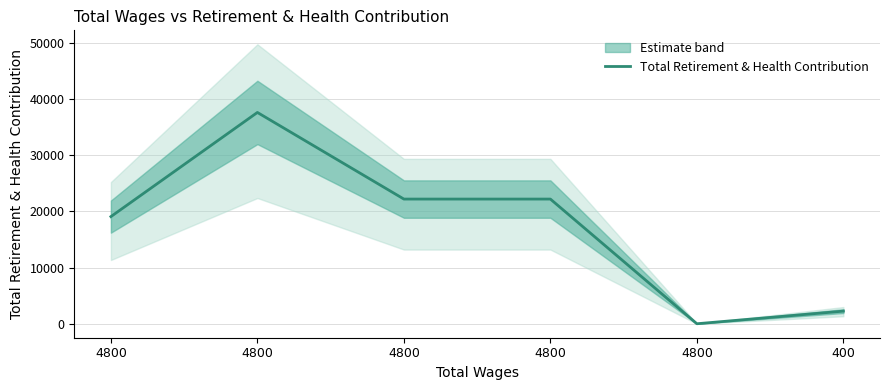

Reading left to right, list all the values displayed in this chart.

19061	37591	22181	22181	0	2246